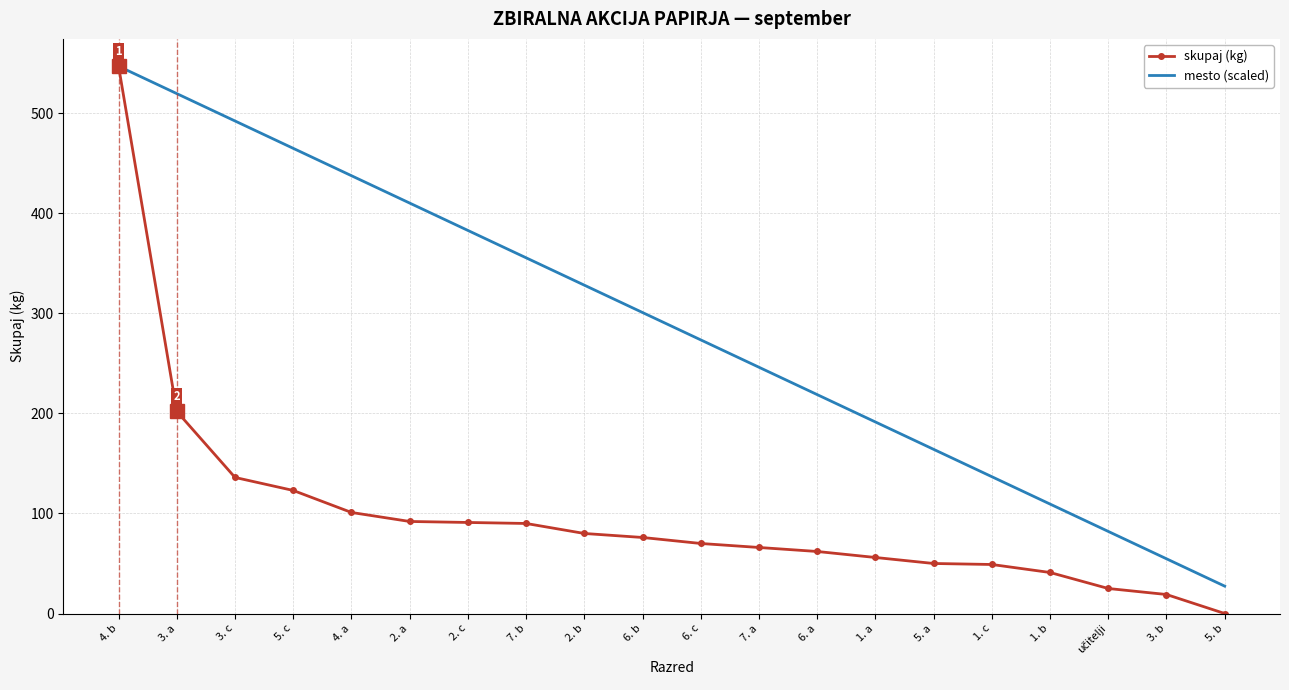

Which series has the largest total across all categories?

mesto (scaled)